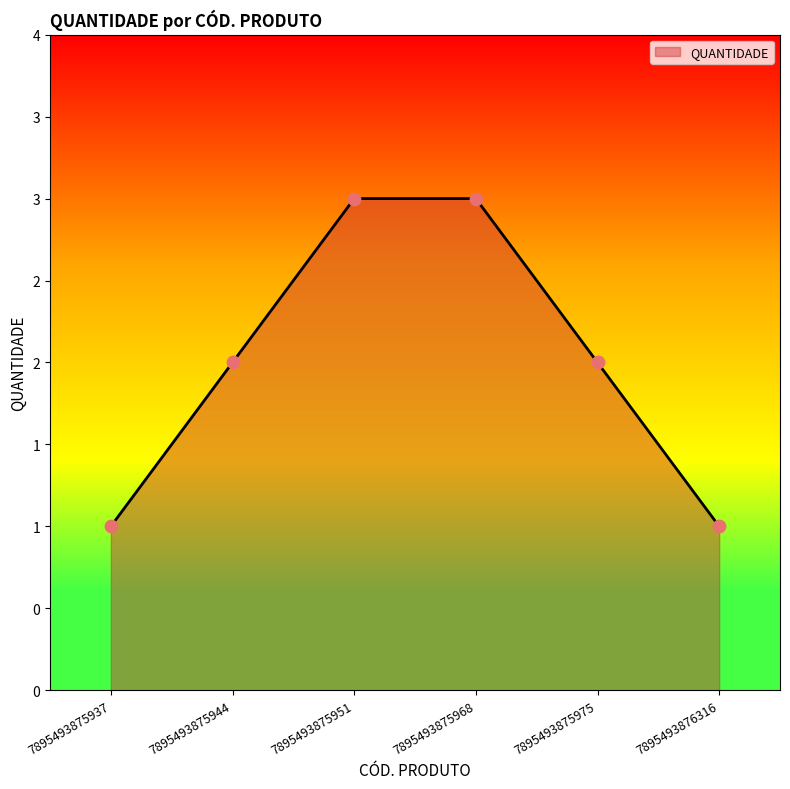

What is the change in value from 7895493875968 to 7895493876316?

-2